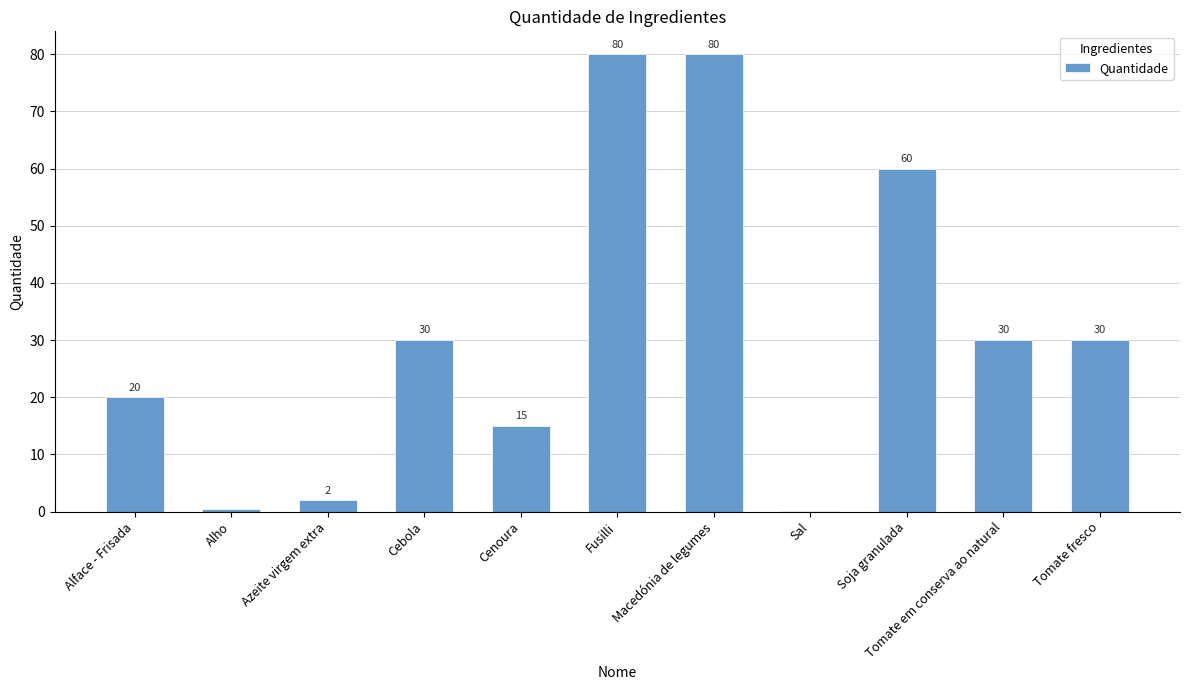

The chart shows a value of 60.0 at Soja granulada. True or false?

True